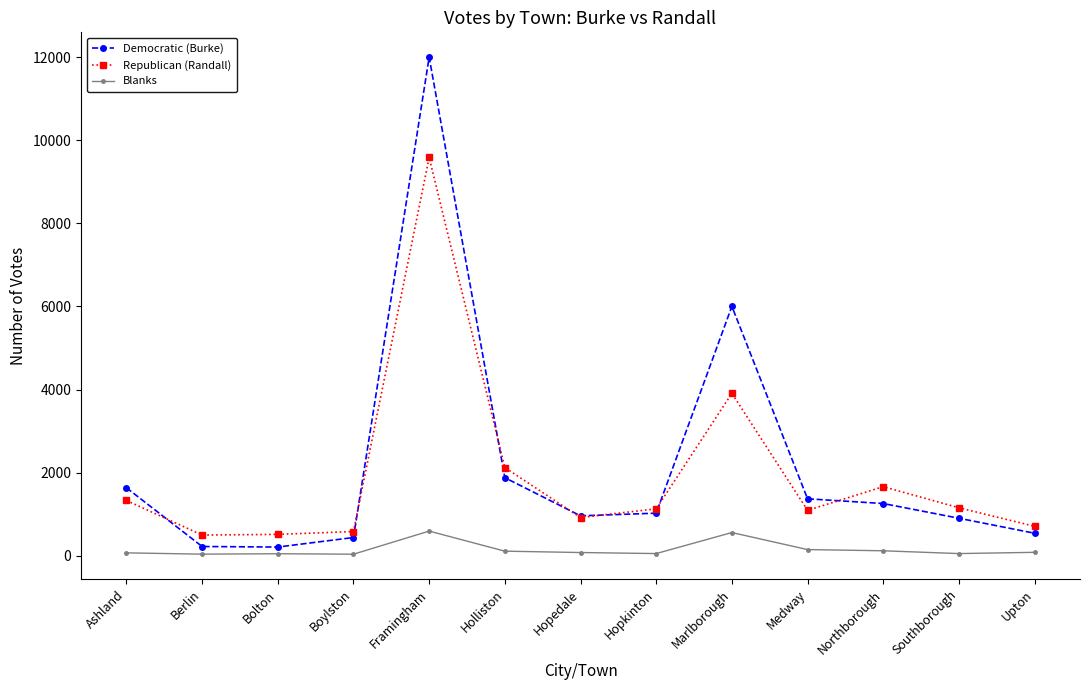

True or false: Blanks and Democratic (Burke) intersect in this chart.

False